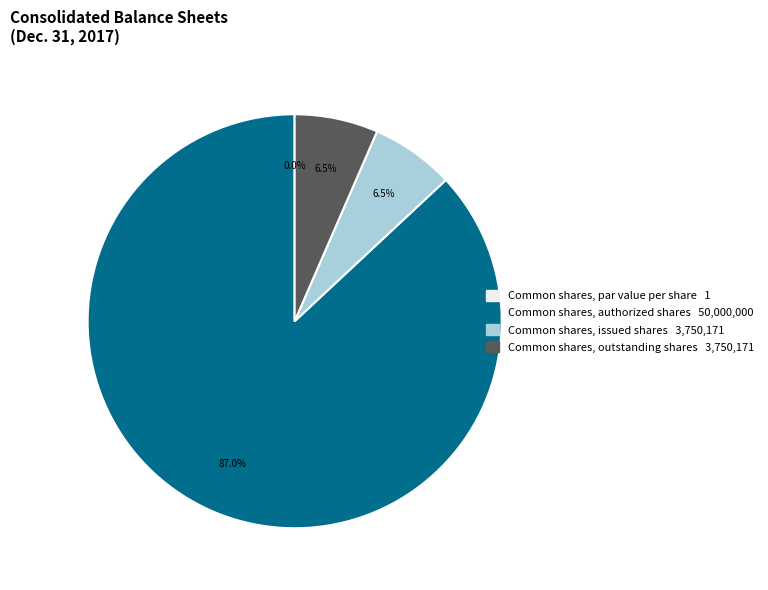

Which category accounts for the majority?

Common shares, authorized shares